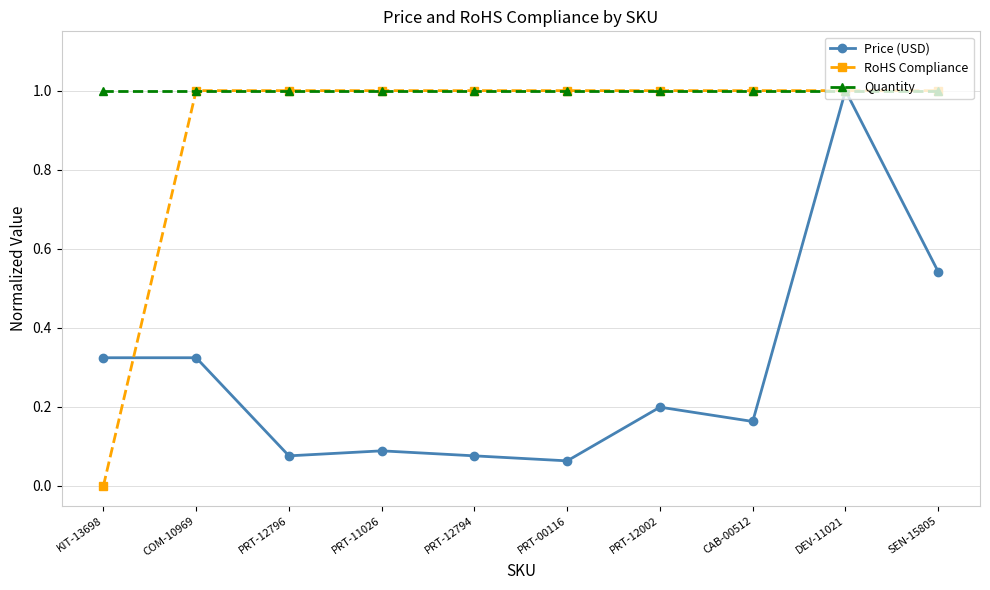

Does the chart display data point markers on the line(s)?

Yes